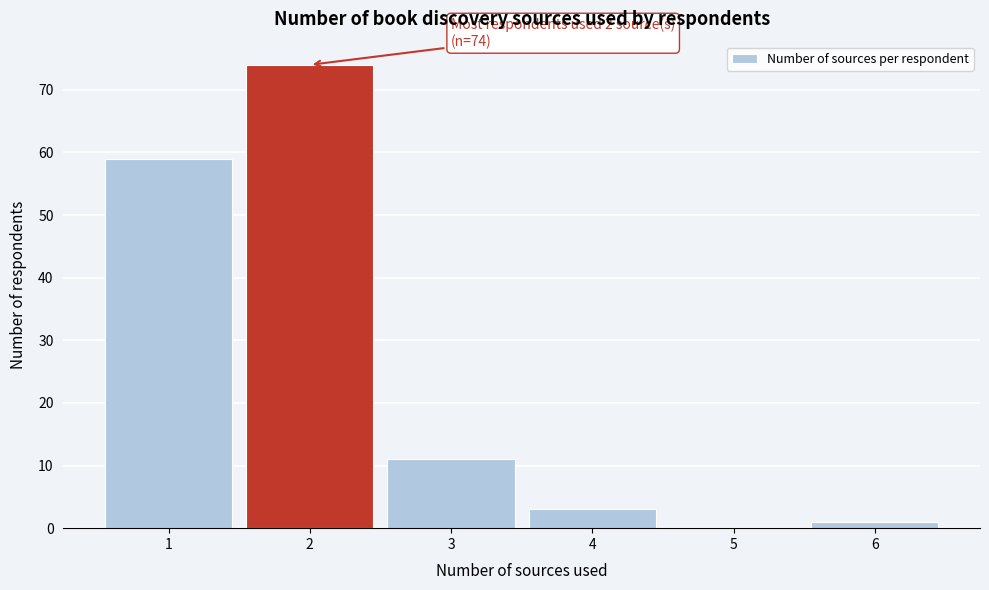

Over which range of the x-axis is the bar tallest?

1.5 to 2.5